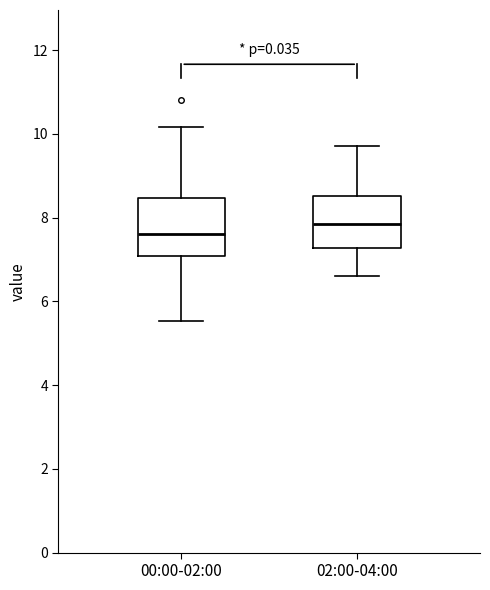

Which box's median line is the lowest?

00:00-02:00